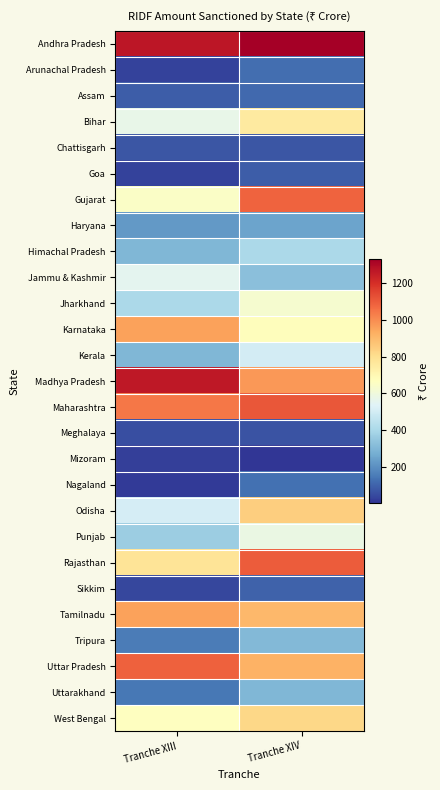

How many distinct data groups are displayed?

27